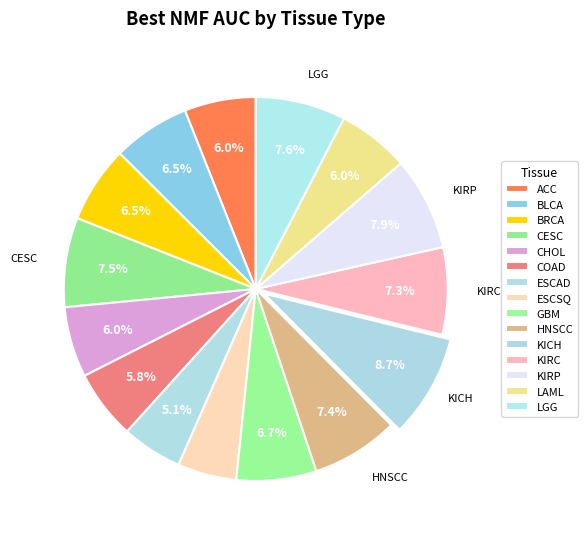

To the nearest percent, what is the average slice percentage?

7%